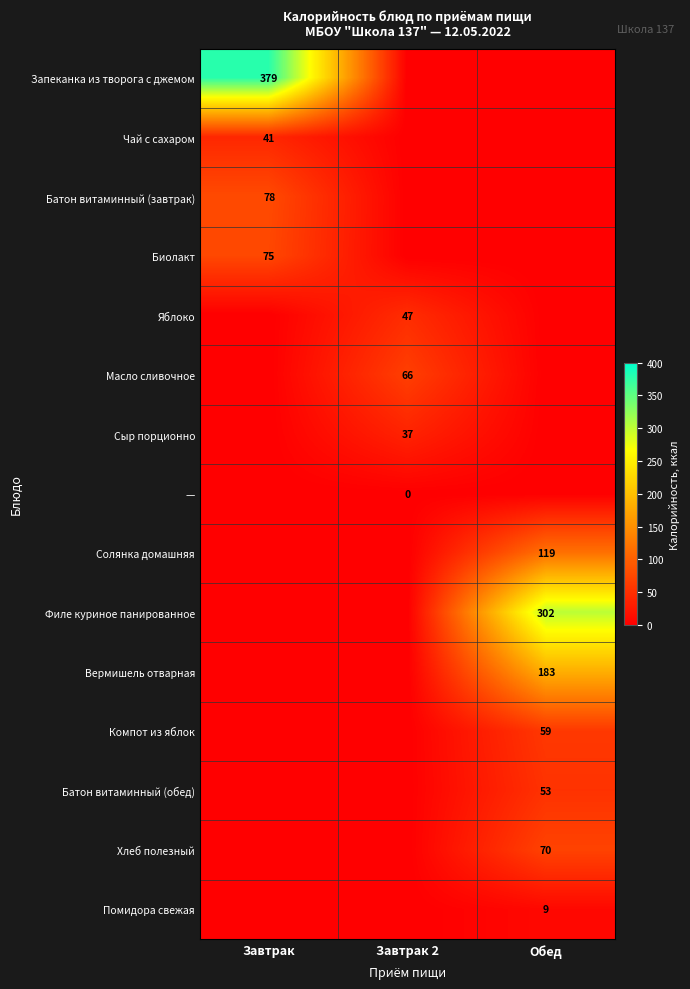

Is it true that Биолакт equals 37 at Завтрак?

False